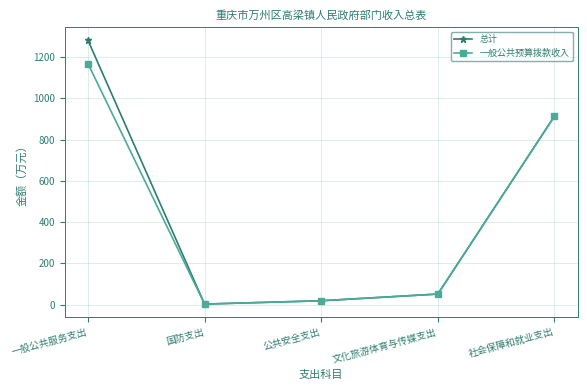

What is the value of the 总计 point at the 3rd from the left?

19.6